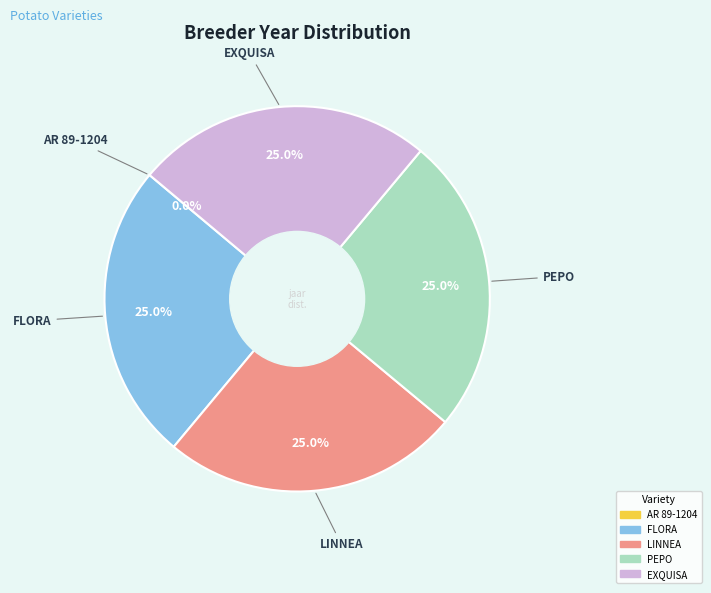

Does PEPO represent more than half of the total?

No